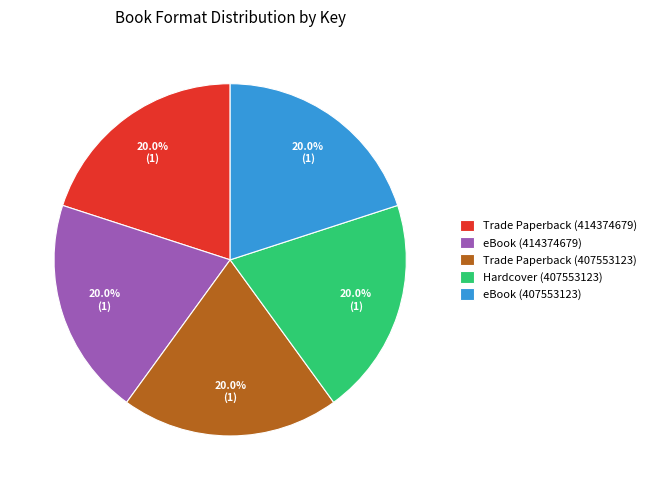

Is Hardcover (407553123) the majority of the pie?

No